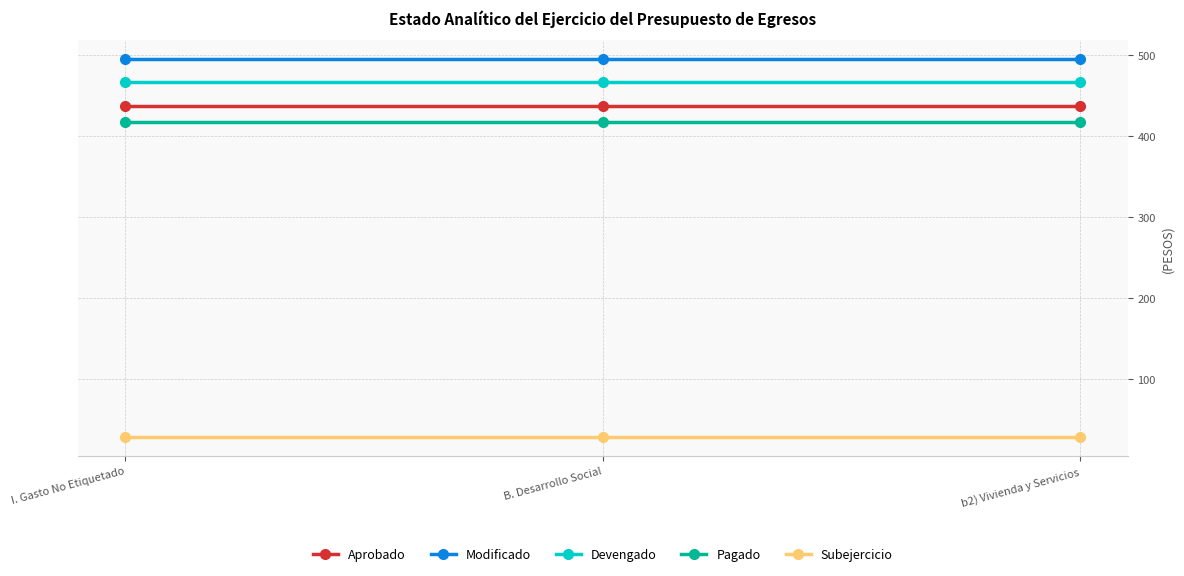

What position from the left is B. Desarrollo Social?

2